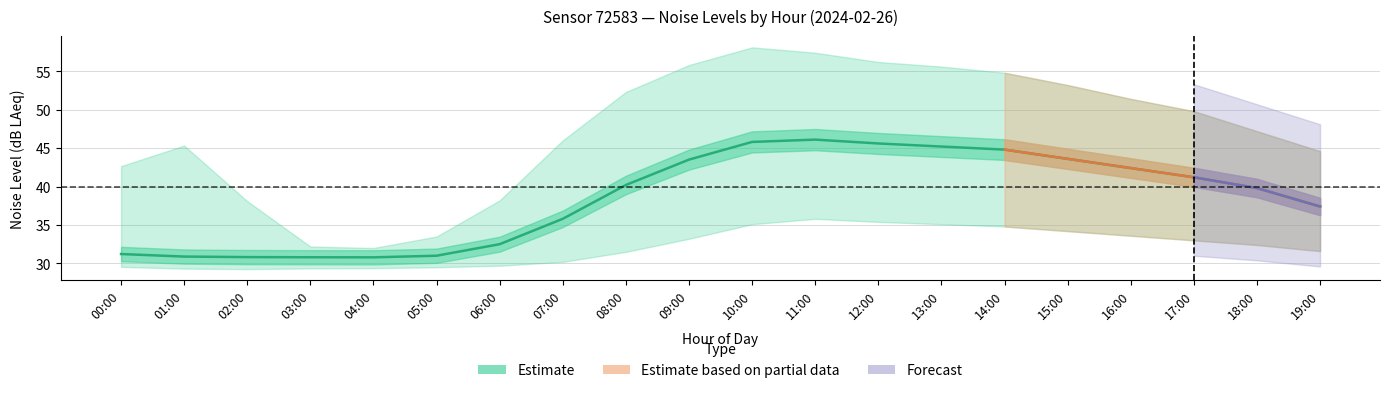

What is the spread (max minus min) of values at 14:00?

20.0